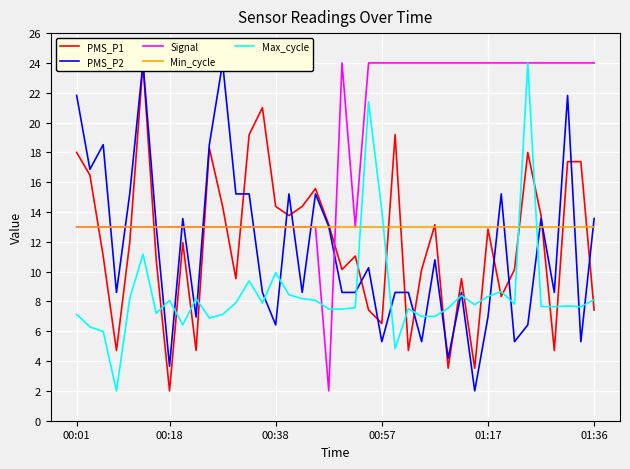

What is the highest value of the Max_cycle series?

24.0